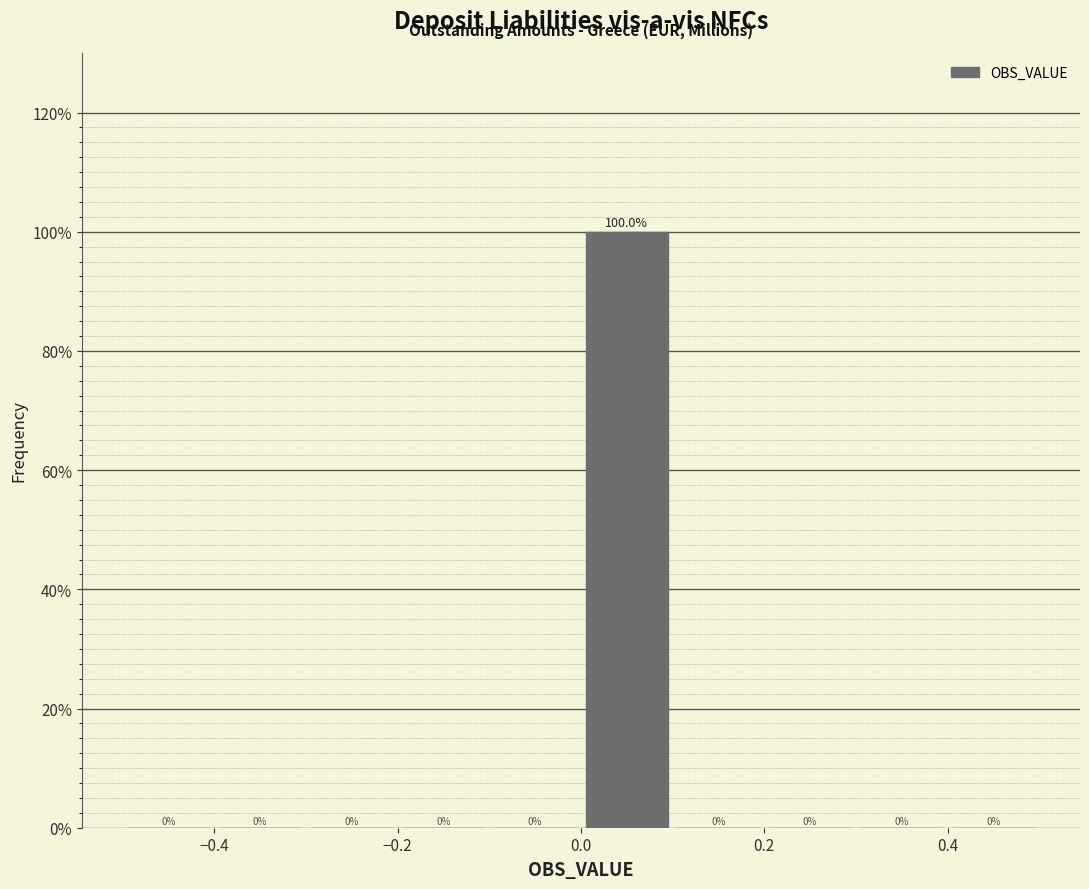

Reading left to right, transcribe this chart: for each bar, give the range it covers on the x-axis and its height.

-0.5 to -0.4: 0.0
-0.4 to -0.3: 0.0
-0.3 to -0.2: 0.0
-0.2 to -0.1: 0.0
-0.1 to 0.0: 0.0
0.0 to 0.1: 100.0
0.1 to 0.2: 0.0
0.2 to 0.3: 0.0
0.3 to 0.4: 0.0
0.4 to 0.5: 0.0